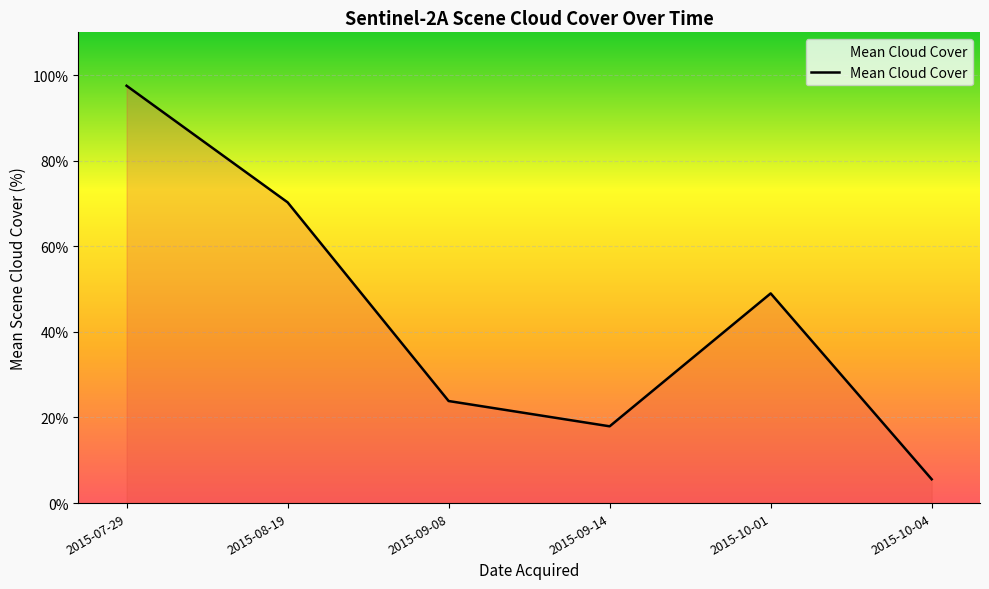

How many lines are shown in the chart?

1